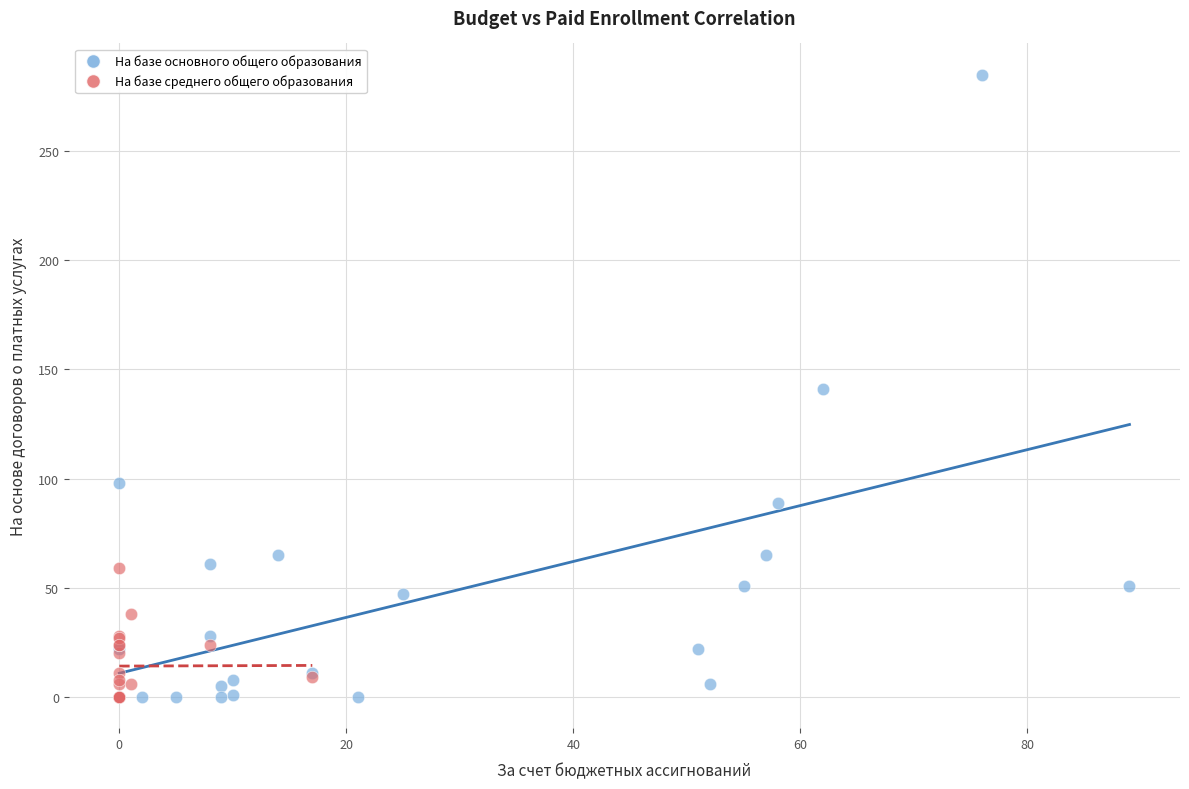

Which series has the largest Y range (max minus min)?

На базе основного общего образования